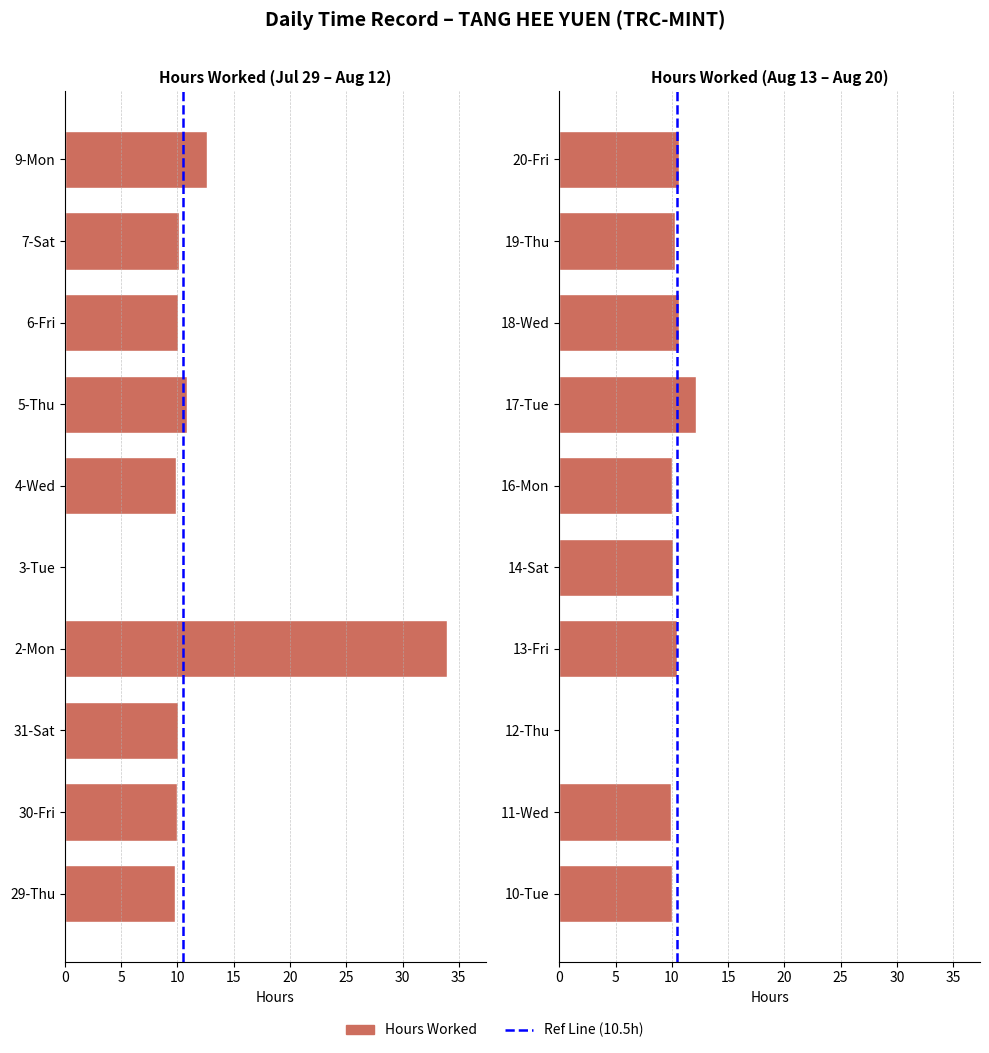

What is the change in value from 10-Tue to 14-Sat?

+0.1